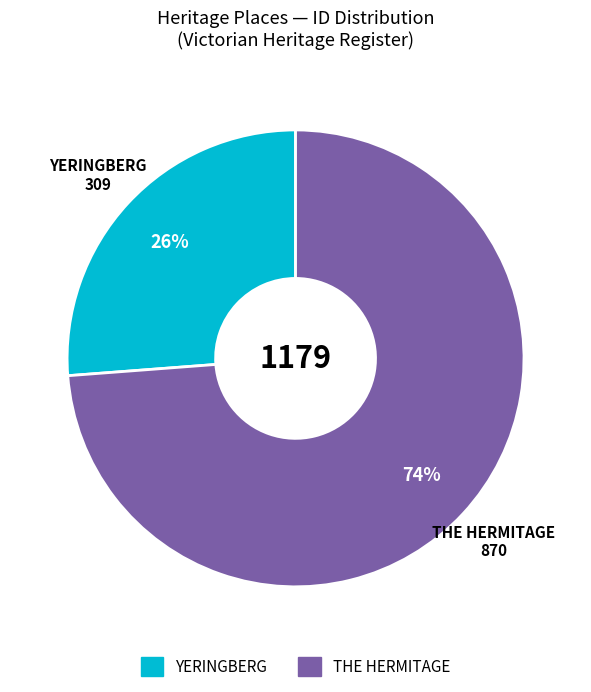

The THE HERMITAGE slice represents 81% of the pie. True or false?

False